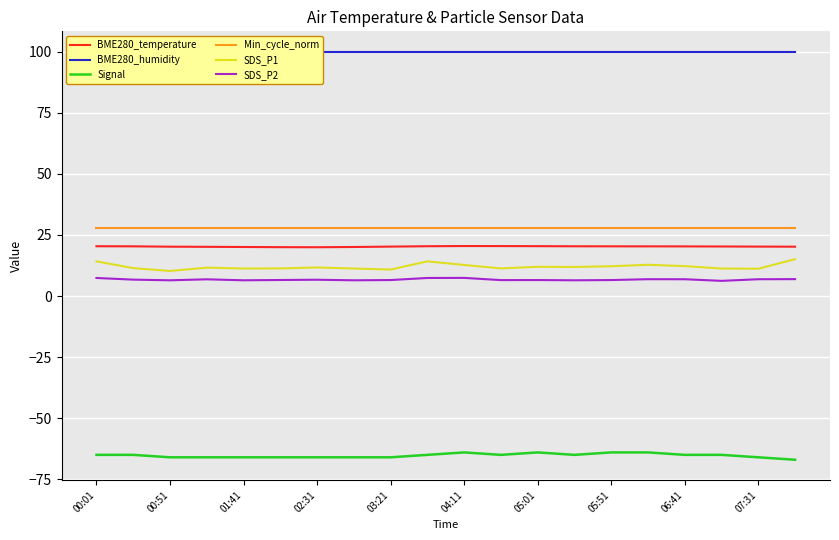

True or false: Signal has a value of -103.8 at 13.

False